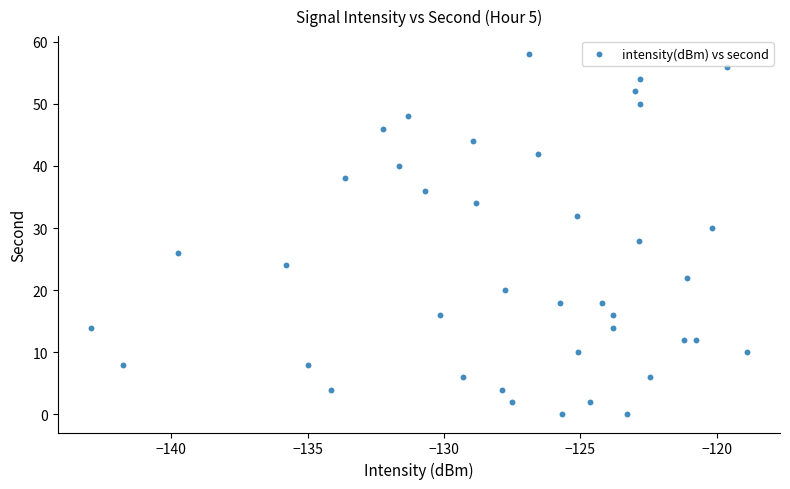

How many points are shown in the scatter plot?

40